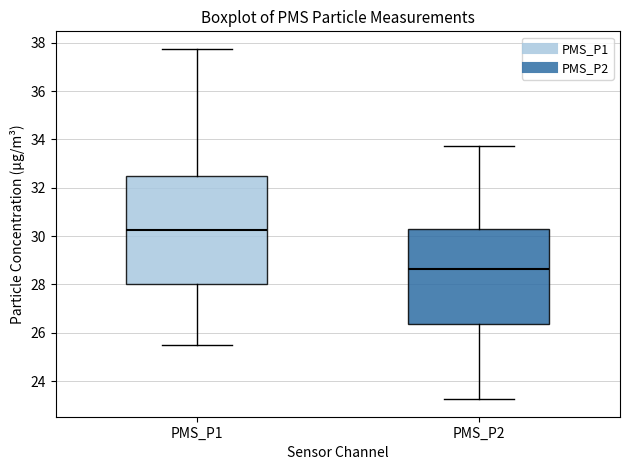

Reading left to right, read every box against the y-axis: the position of its median line, the range the box covers, and the ends of its whiskers. The values are not printed on the chart, so give them approximately, as read against the axis.

PMS_P1: median 30.2, box 28.0 to 32.6, whiskers 25.6 to 37.8
PMS_P2: median 28.6, box 26.4 to 30.4, whiskers 23.2 to 33.8